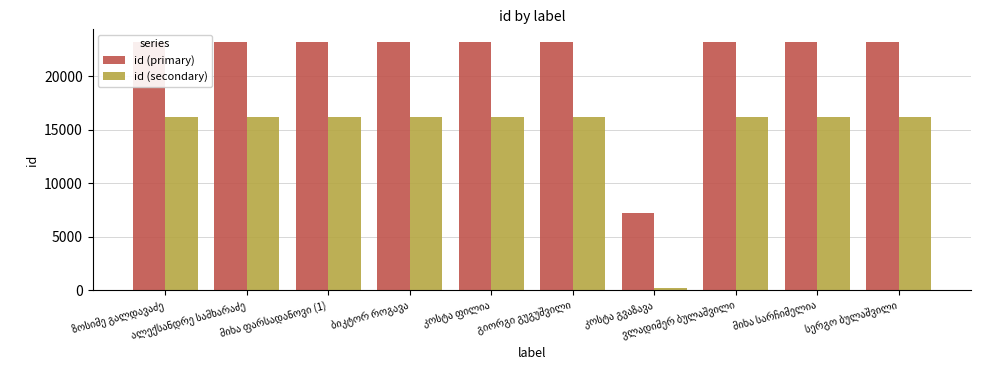

Reading left to right, transcribe all the data shown in this chart.

id (primary): ზოსიმე გალდავაძე=23202	ალექსანდრე სამხარაძე=23201	მიხა ფარსადანოვი (1)=23200	ბიკტორ როგავა=23199	კოსტა ფილია=23198	გიორგი გუგუშვილი=23197	კოსტა გვაზავა=7223	ვლადიმერ ბულაშვილი=23195	მიხა სარჩიმელია=23194	სერგო ბულაშვილი=23196
id (secondary): ზოსიმე გალდავაძე=16202	ალექსანდრე სამხარაძე=16201	მიხა ფარსადანოვი (1)=16200	ბიკტორ როგავა=16199	კოსტა ფილია=16198	გიორგი გუგუშვილი=16197	კოსტა გვაზავა=223	ვლადიმერ ბულაშვილი=16195	მიხა სარჩიმელია=16194	სერგო ბულაშვილი=16196